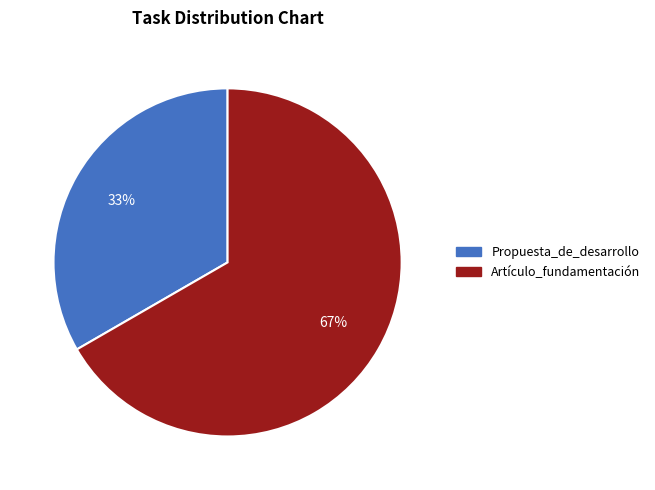

Rank the categories by value from highest to lowest.

Artículo_fundamentación, Propuesta_de_desarrollo